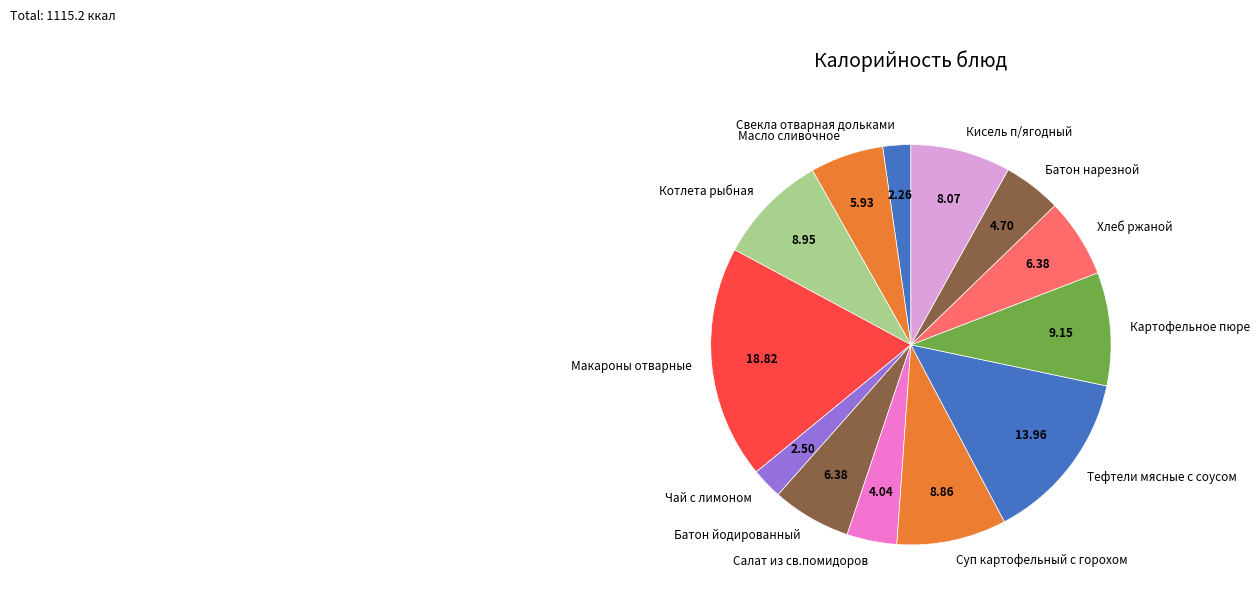

Is the sum of Кисель п/ягодный and Салат из св.помидоров greater than half?

No